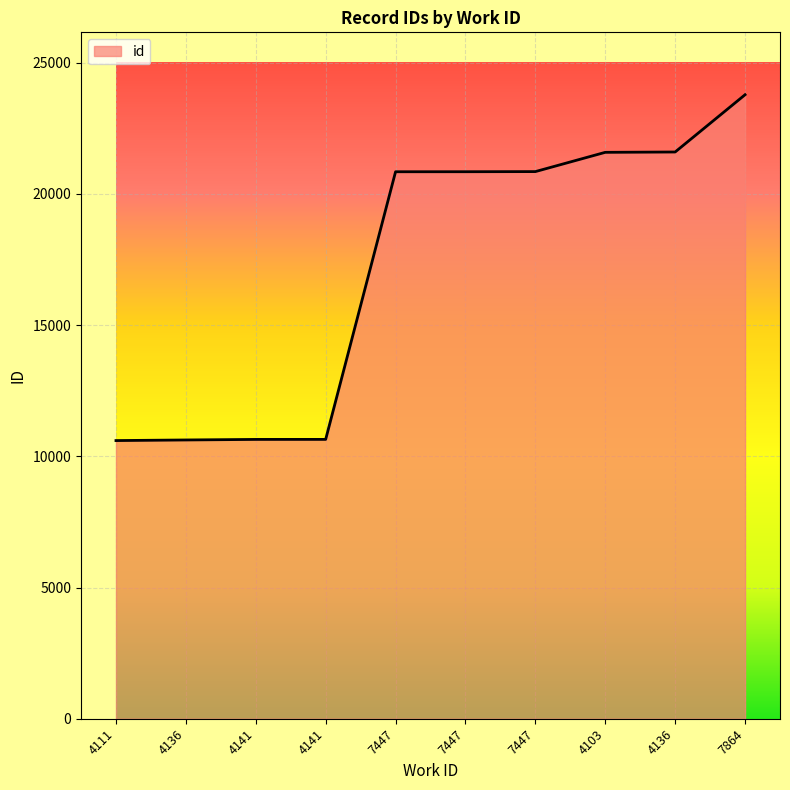

Which label corresponds to the smallest value in the chart?

4111